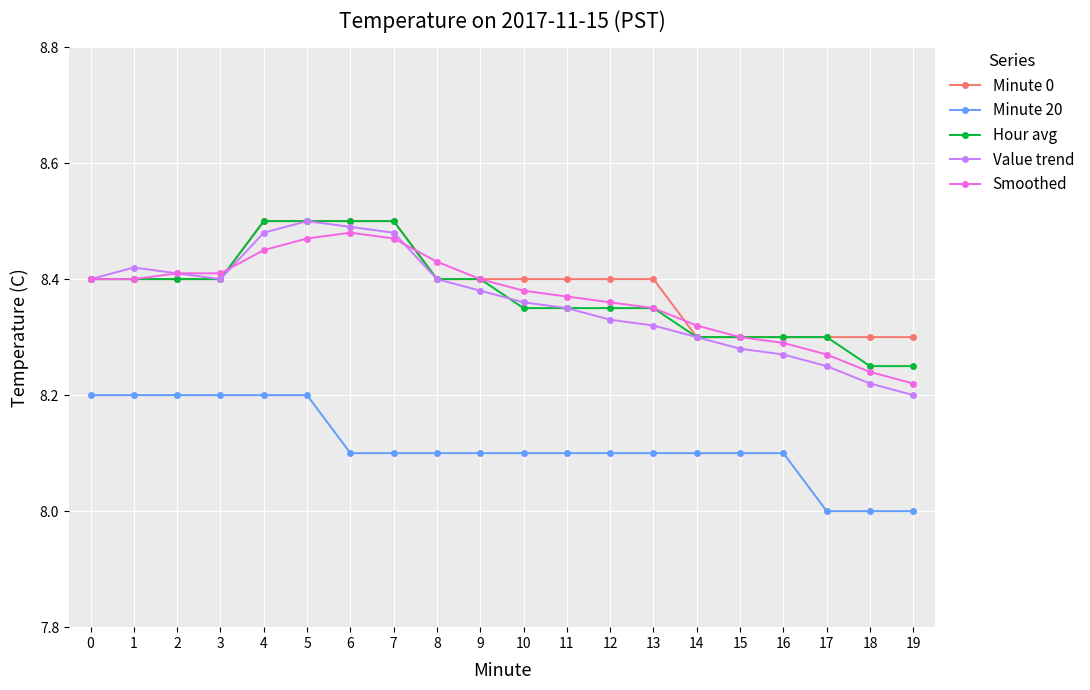

What is the difference between the maximum and minimum values in the Smoothed series?

0.3